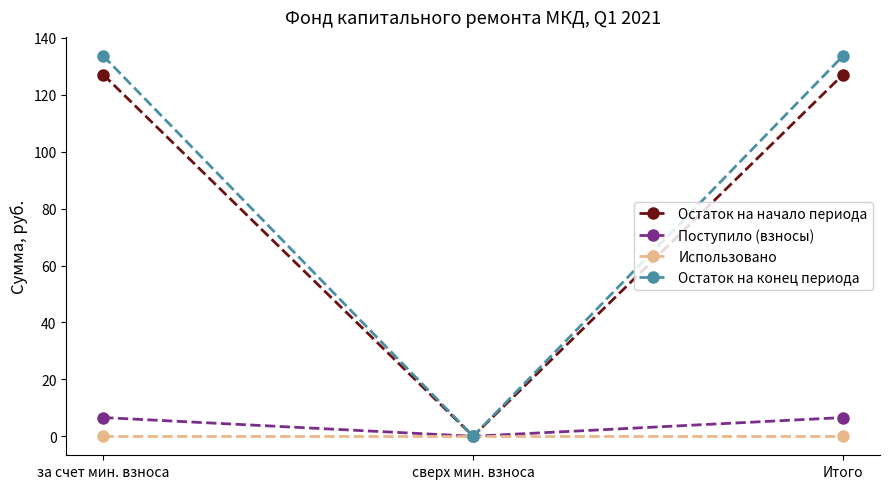

What is the maximum value for Остаток на начало периода?

127.1